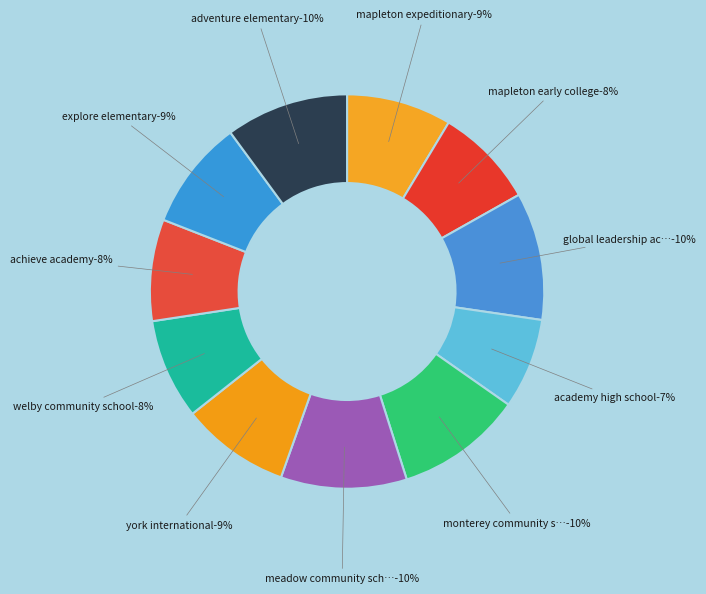

What percentage is the MONTEREY COMMUNITY SCHOOL slice, to the nearest percent?

10%